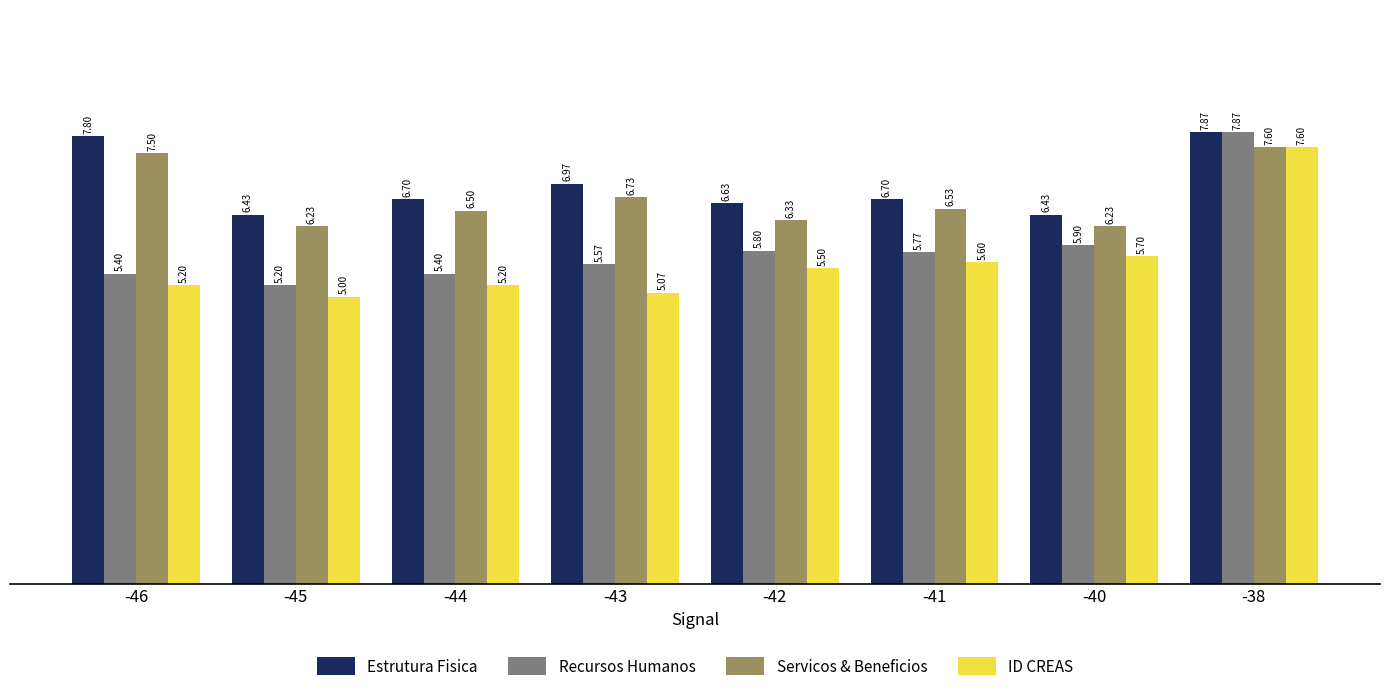

How many groups of bars are there?

8